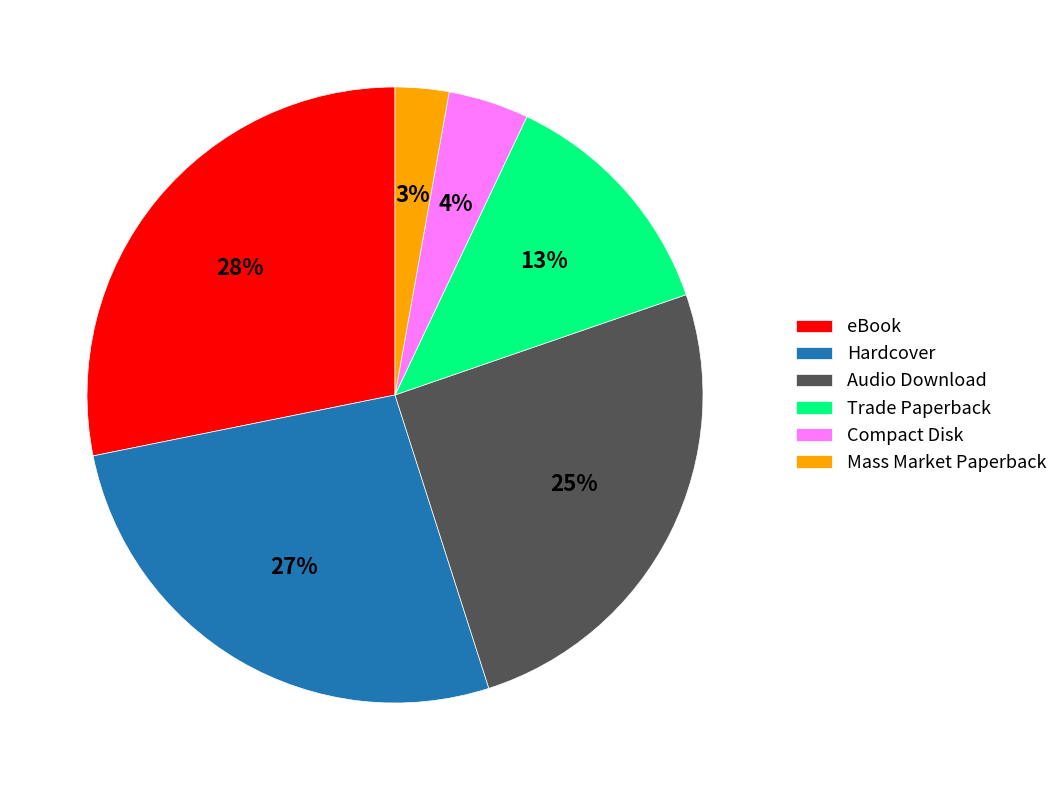

How many slices are in this pie chart?

6